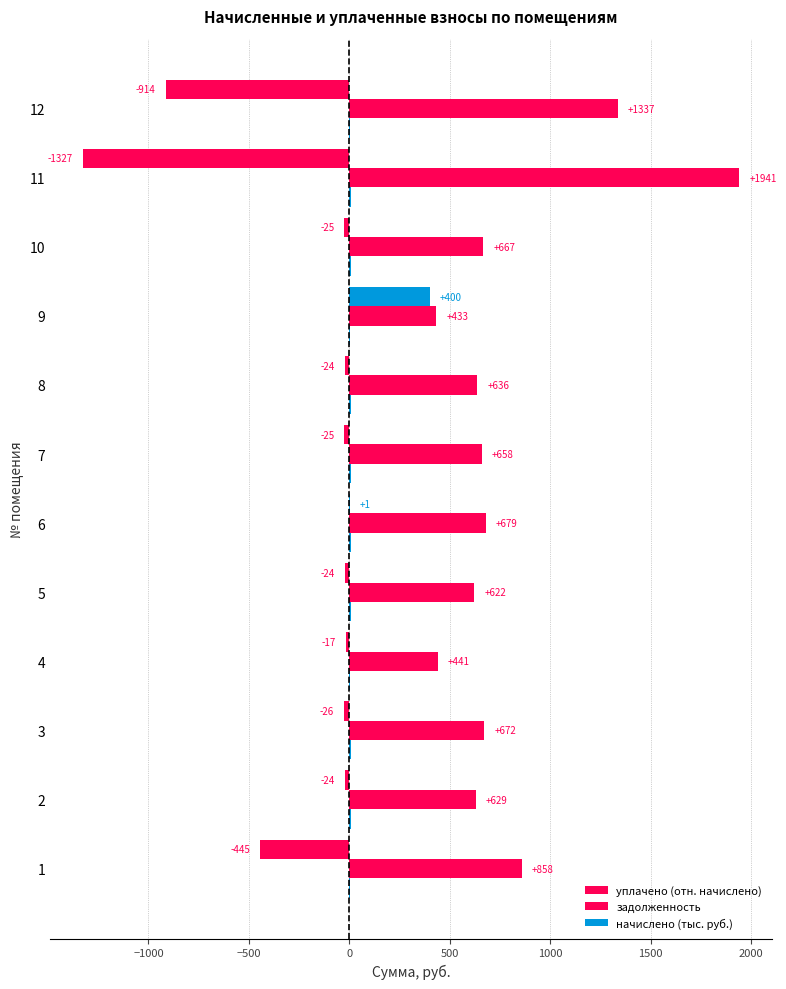

What is the difference between the maximum and minimum values in the начислено (тыс. руб.) series?

2.3